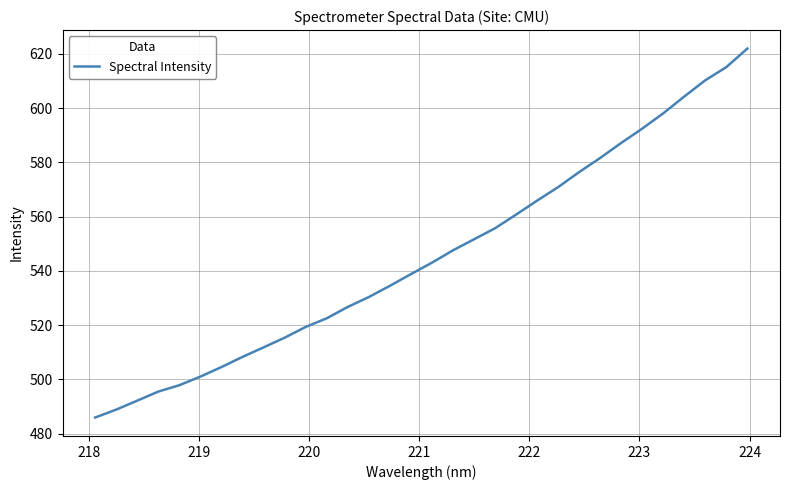

What is the minimum value shown in the chart?

486.0